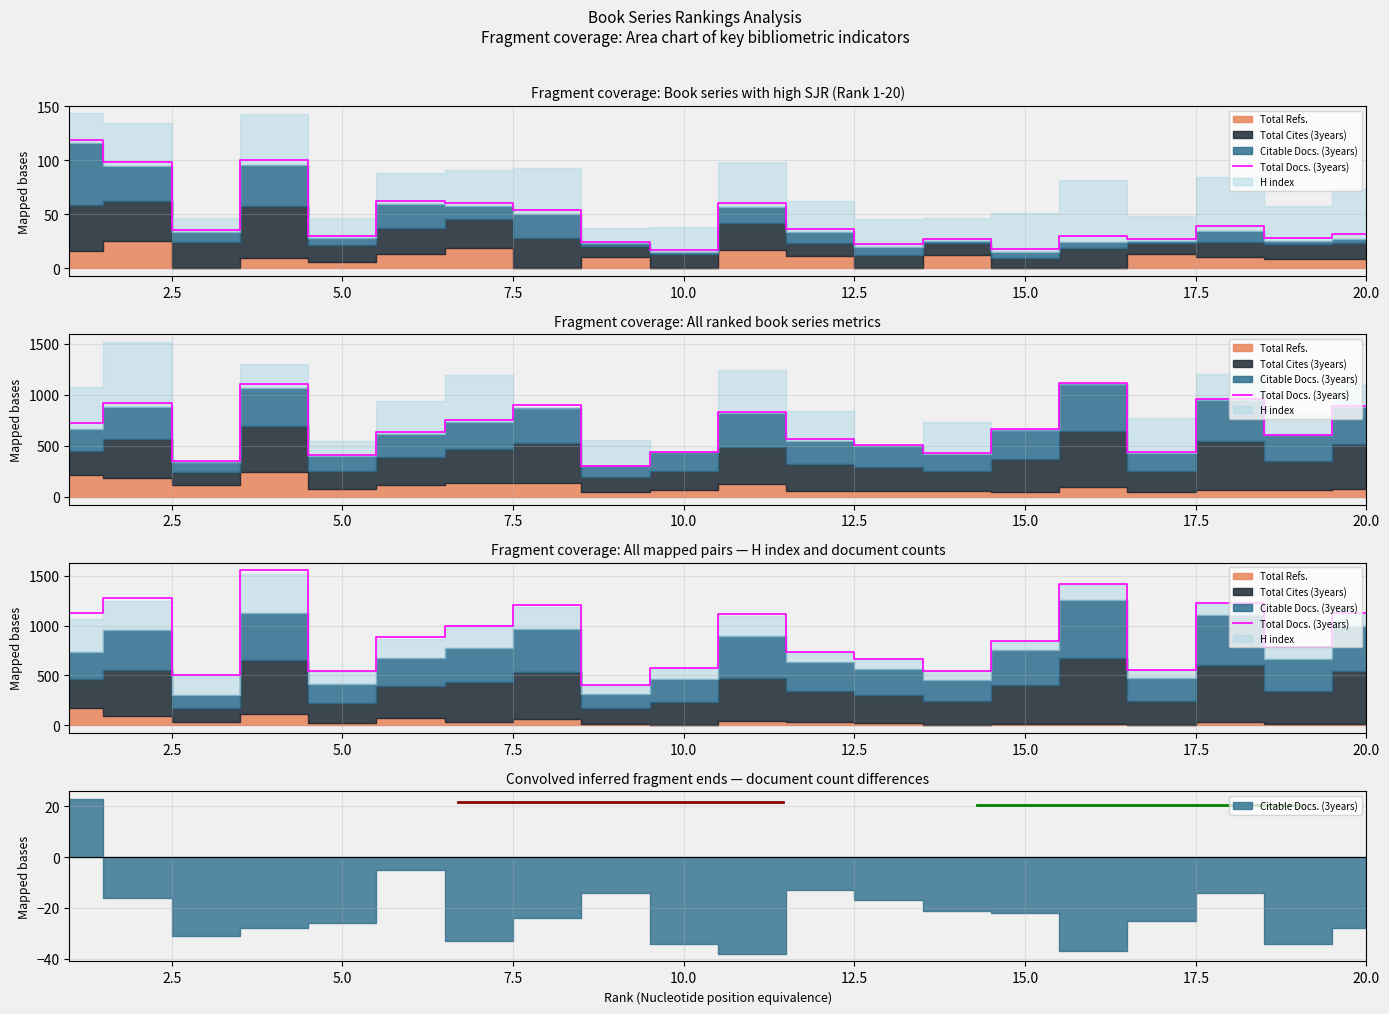

Reading right to left, transcribe all the data shown in this chart.

1124	780	1228	558	1412	844	546	664	738	1112	570	400	1210	1000	888	546	1554	506	1280	1126